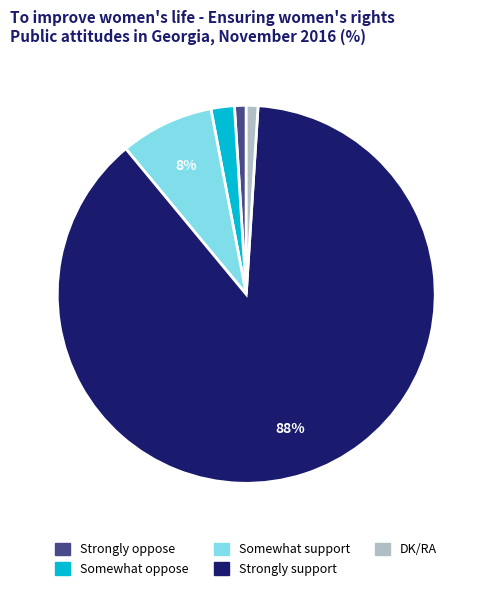

To the nearest percent, what is the difference between the Strongly oppose and Somewhat oppose slice percentages?

1%